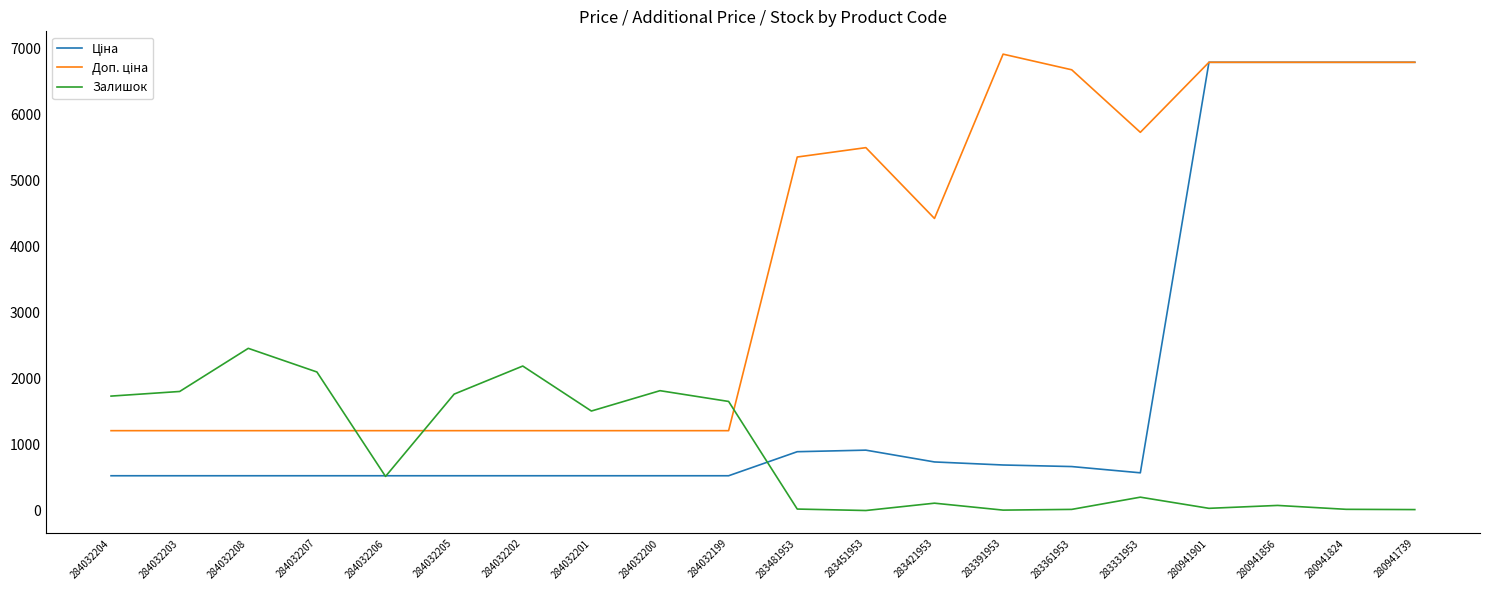

Count the number of categories in the chart.

20